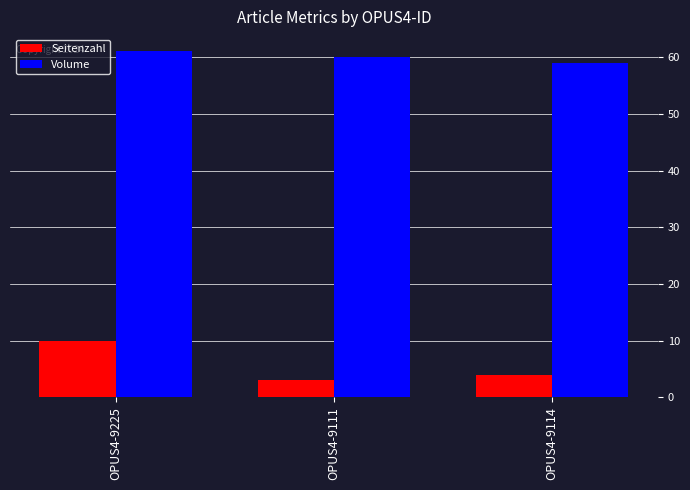

How many bars are there in total?

6